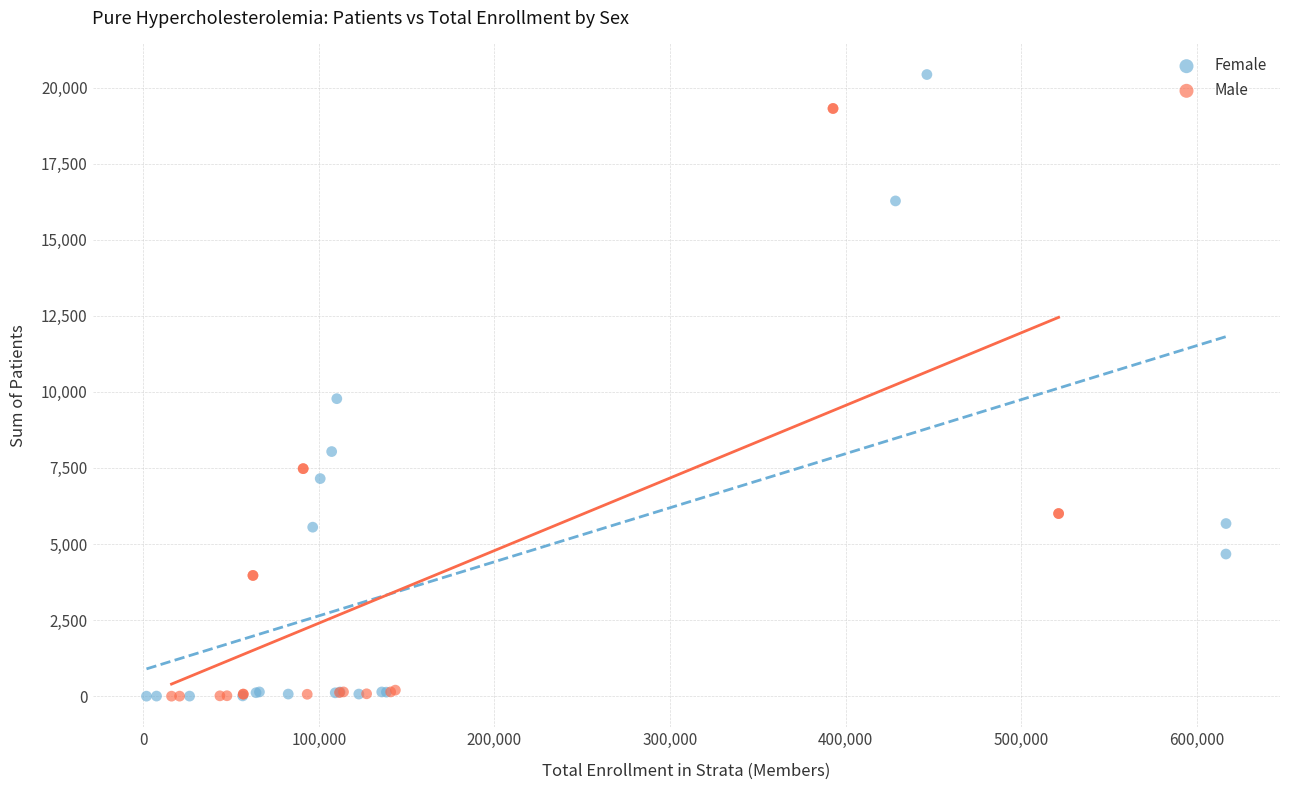

Which series reaches the maximum Y coordinate?

Female